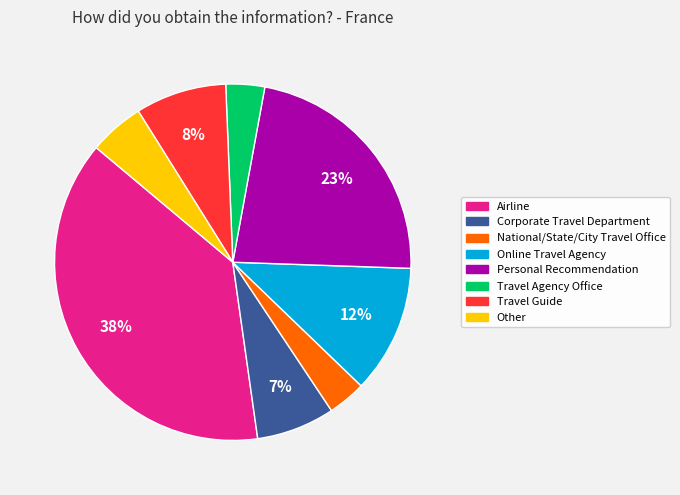

Which has a higher value, Travel Guide or Airline?

Airline